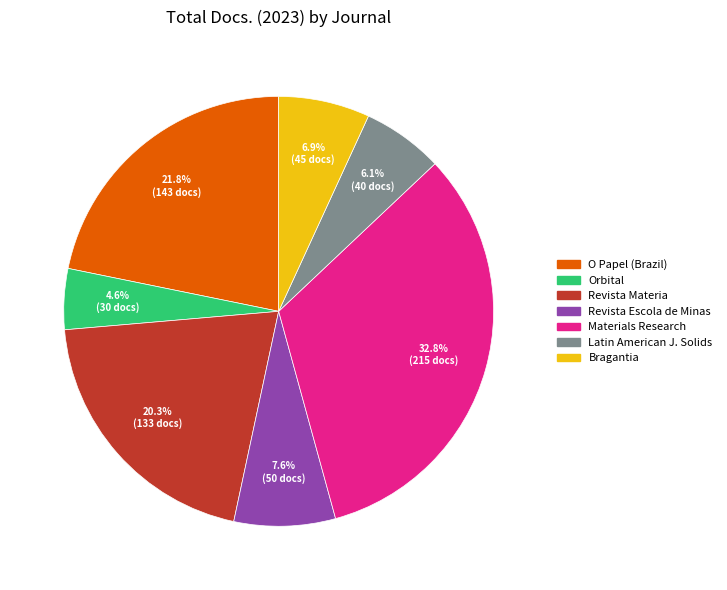

Does any single category account for the majority?

No